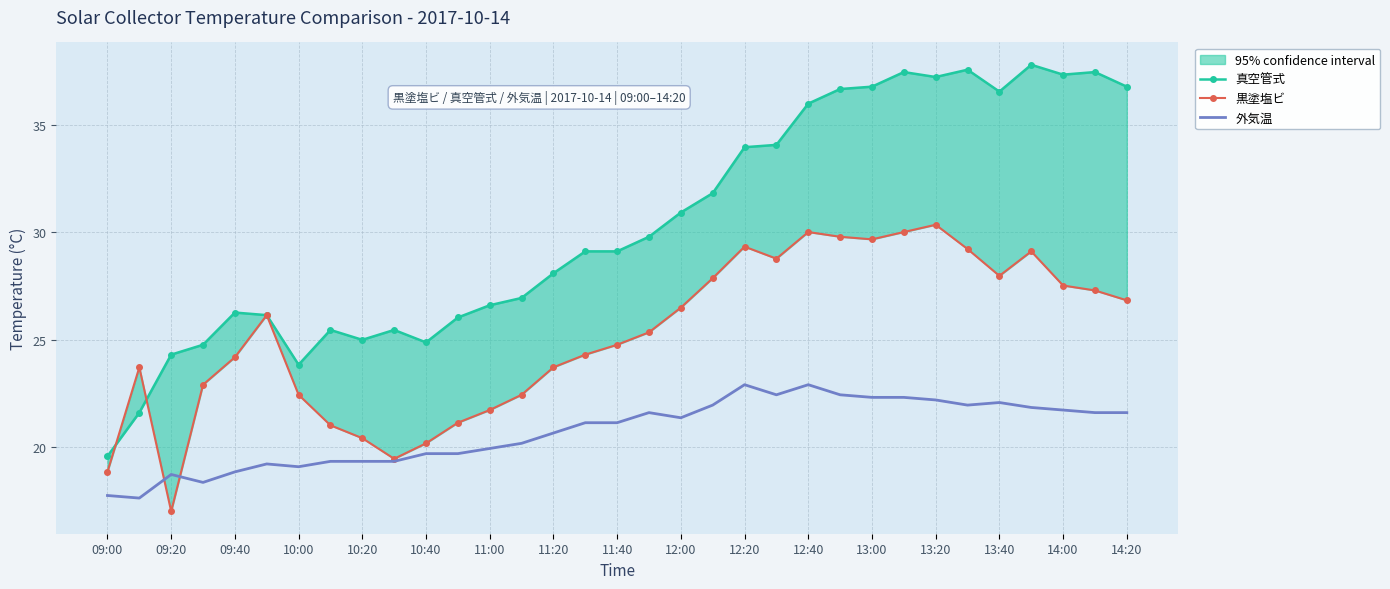

In 真空管式, how many points are lower than both neighbors (excluding endpoints)?

6